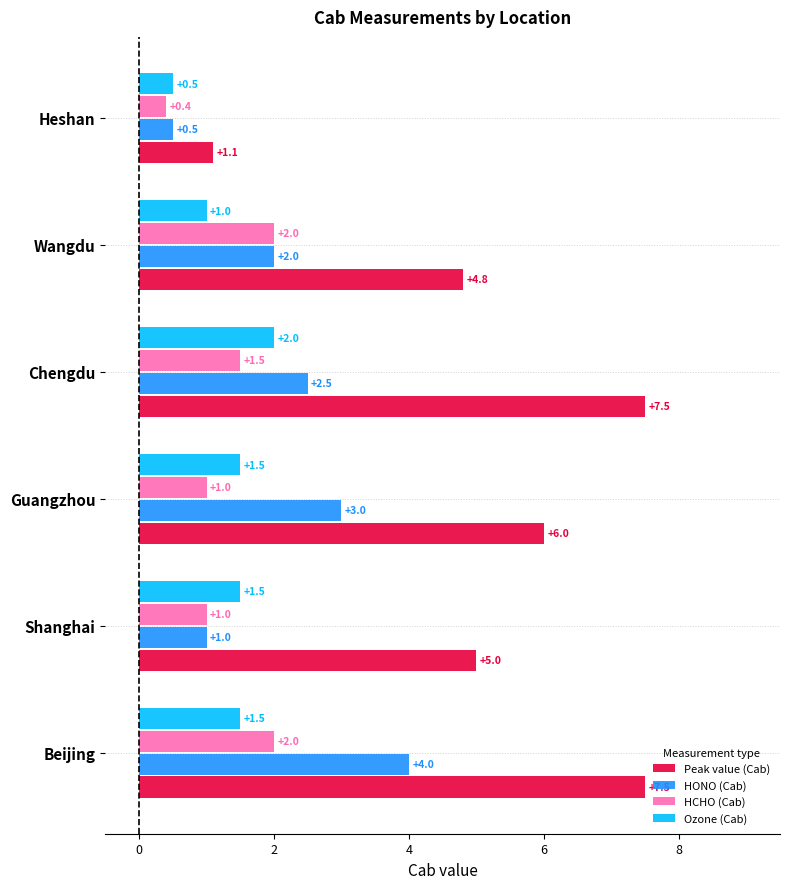

What is the sum of all Ozone (Cab) values?

8.0